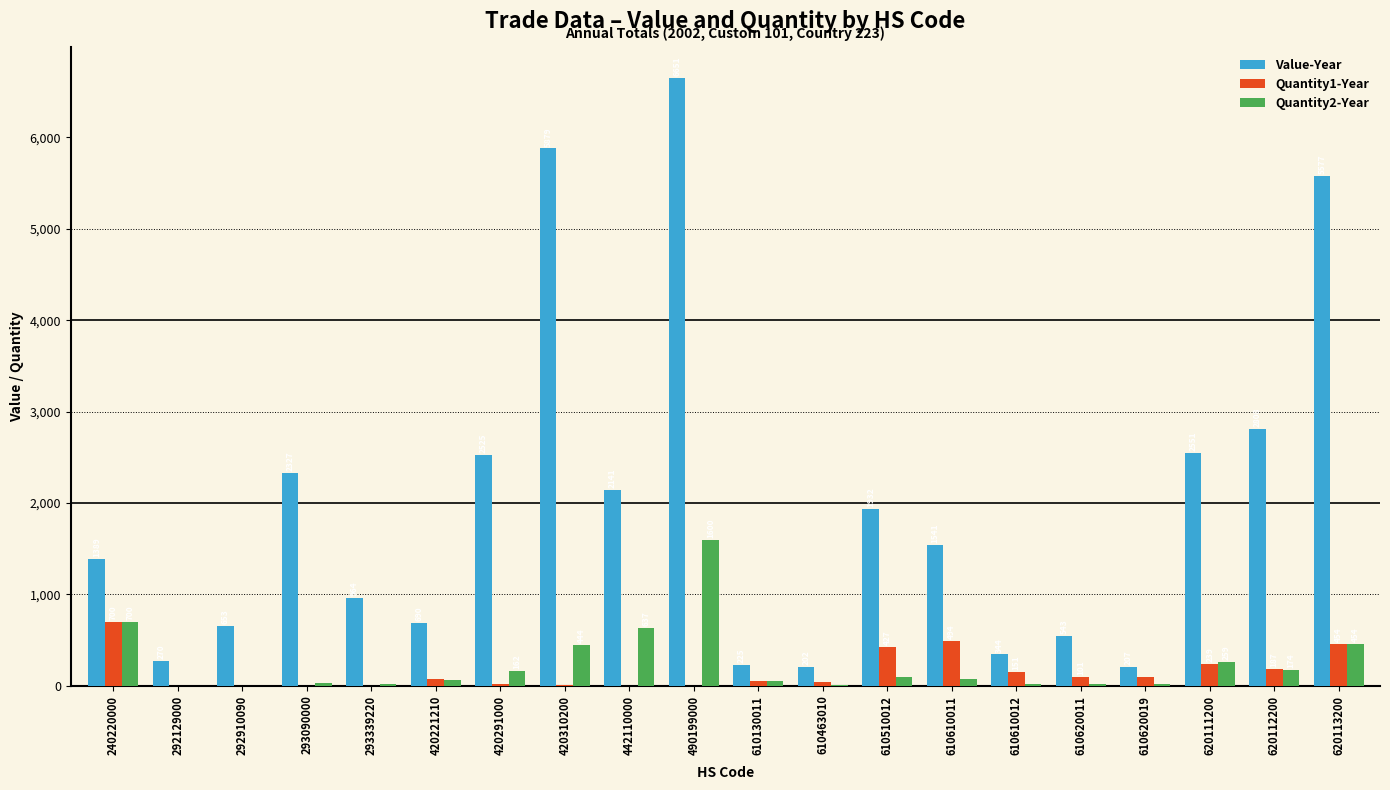

What is the sum of the Quantity2-Year values at 442110000 and 420291000?

799